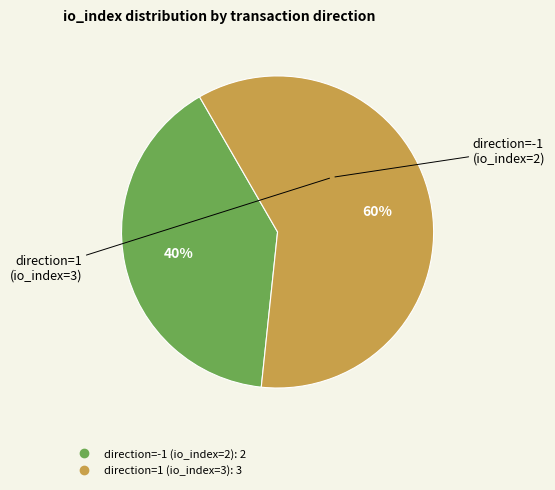

Does any single category account for the majority?

Yes